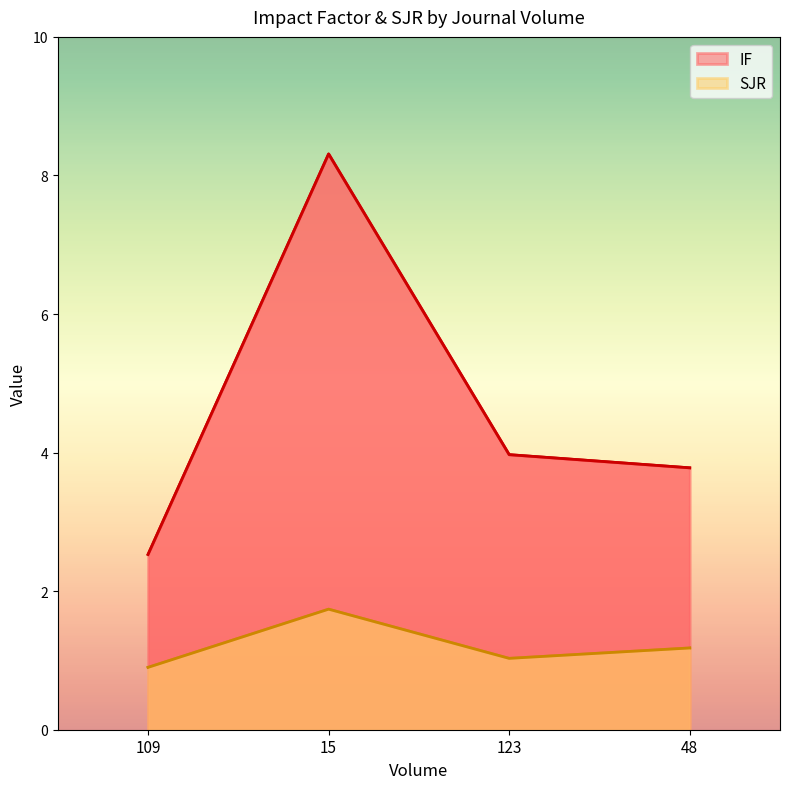

What is the sum of all IF values?

18.6